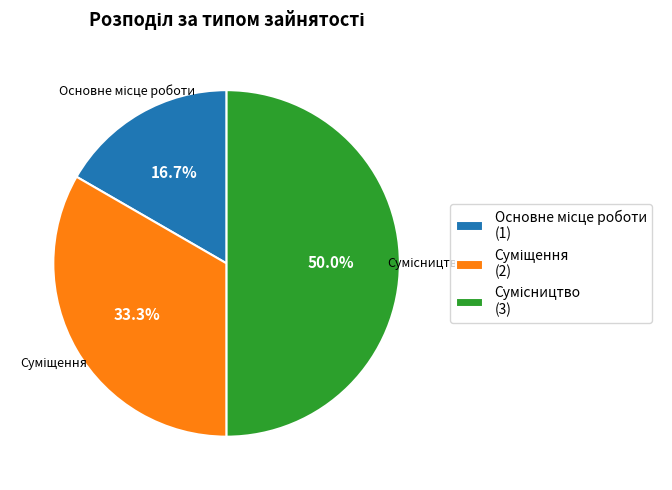

Does Сумісництво account for over 50% of the chart?

No